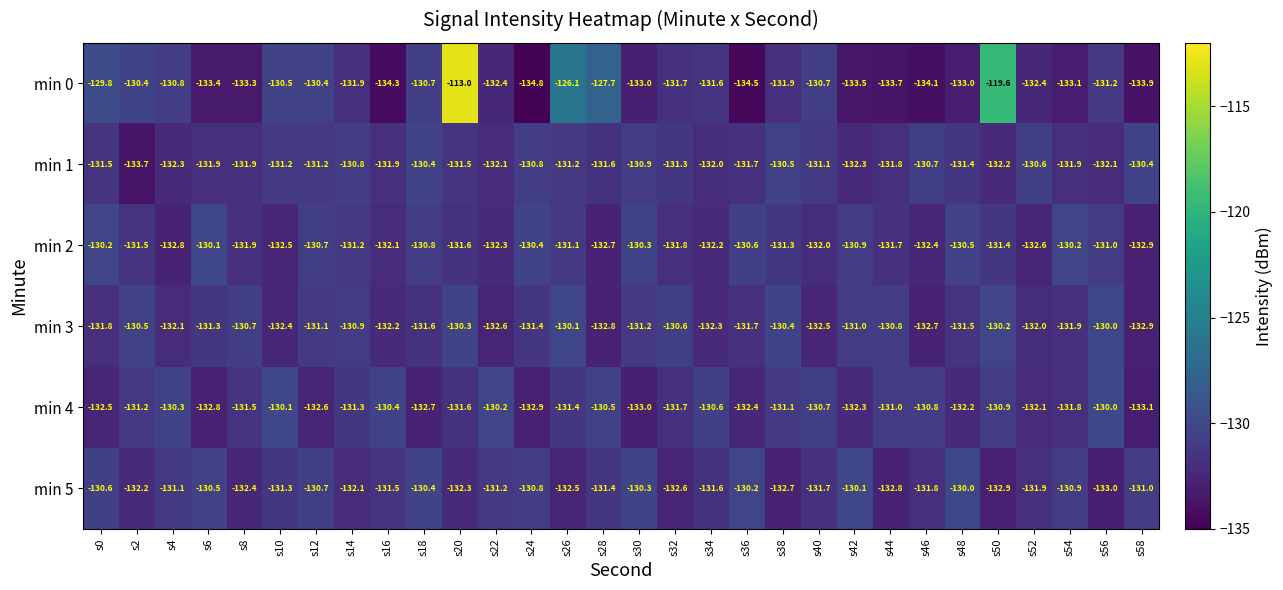

List the labels in order of min 3 value, largest first.

s56, s26, s50, s20, s38, s2, s32, s8, s44, s14, s42, s12, s30, s6, s24, s48, s18, s36, s0, s54, s52, s4, s16, s34, s10, s40, s22, s46, s28, s58